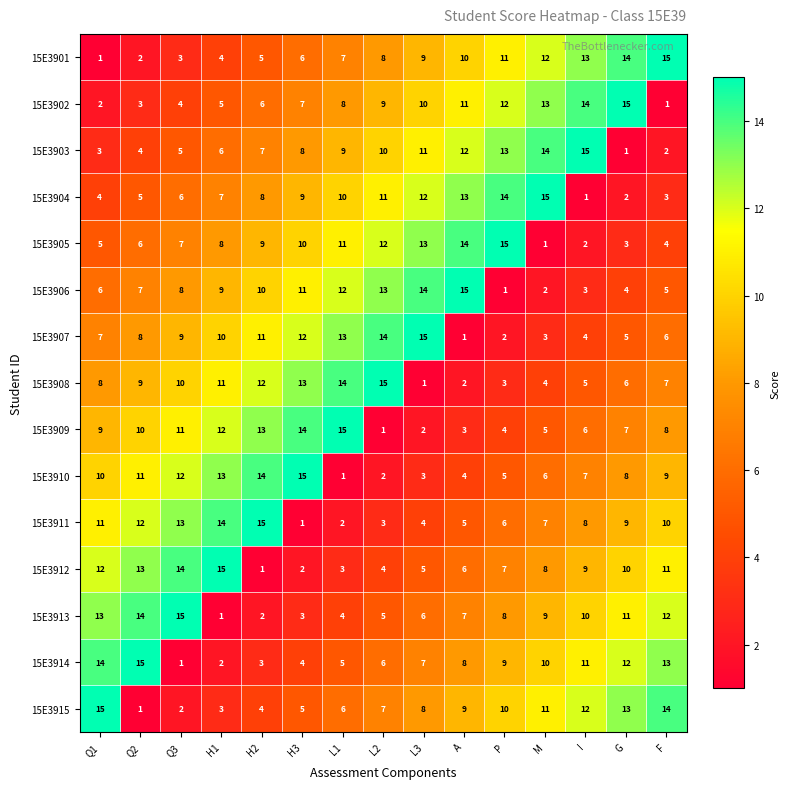

What is the difference between the highest and lowest values at G?

14